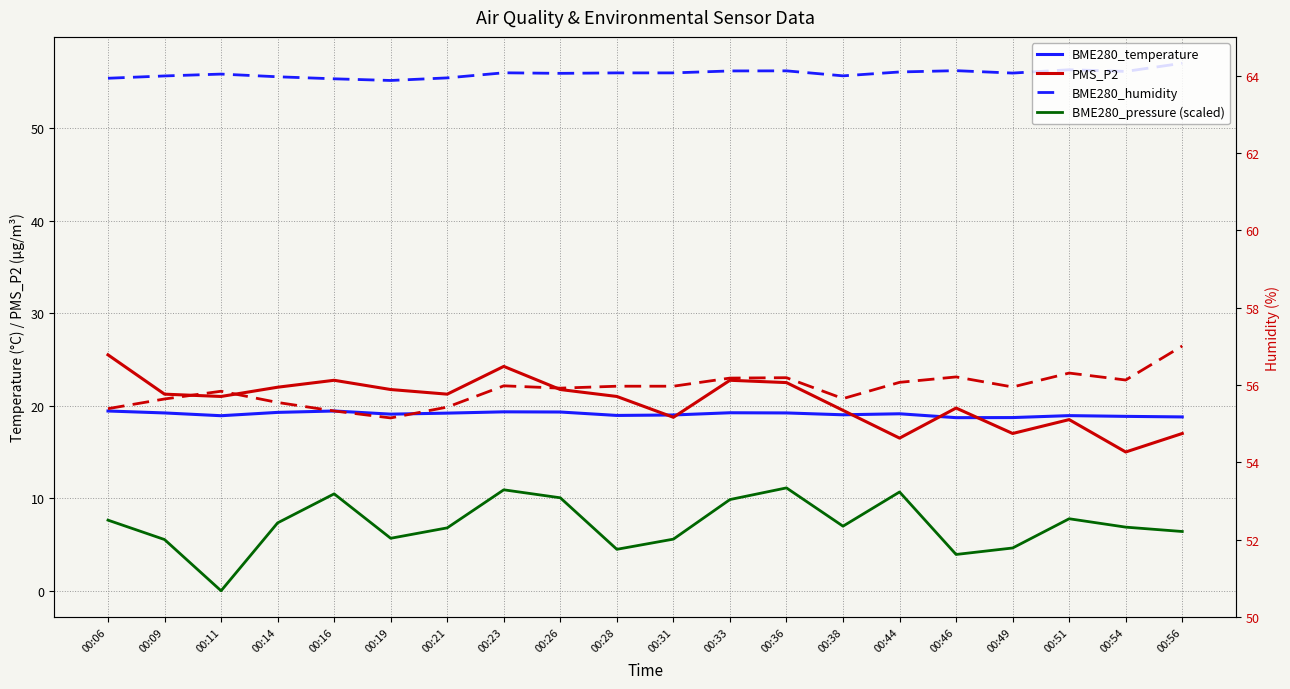

True or false: BME280_pressure (scaled) and BME280_temperature cross at least once.

False